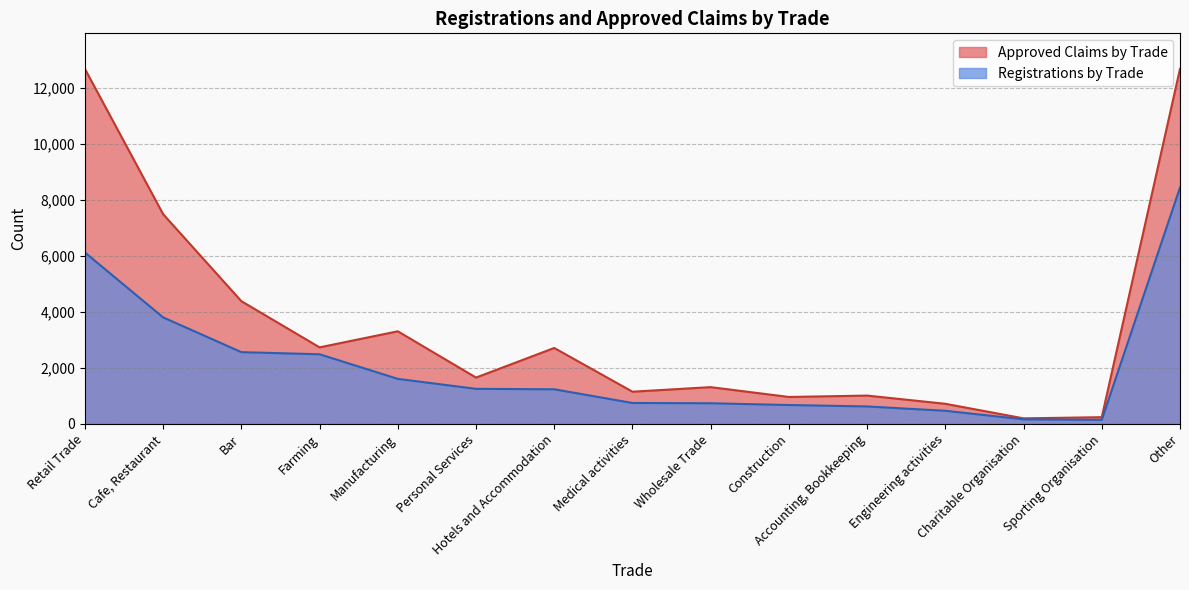

Between Hotels and Accommodation and Construction, which series saw the biggest shift?

Approved Claims by Trade